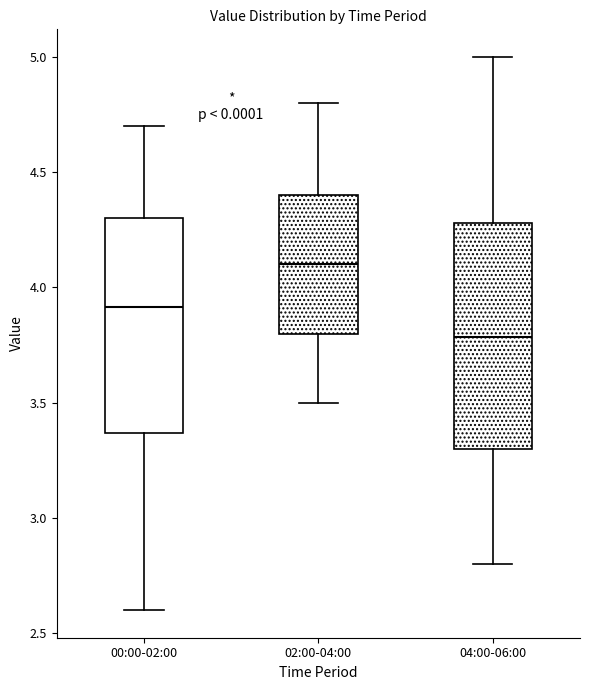

Reading left to right, transcribe this box plot: for each box, give where its median line is, the range the box spans, and where its two whiskers end, as read against the y-axis. The values are not printed on the chart, so give them approximately, as read against the axis.

00:00-02:00: median 3.90, box 3.35 to 4.30, whiskers 2.60 to 4.70
02:00-04:00: median 4.10, box 3.80 to 4.40, whiskers 3.50 to 4.80
04:00-06:00: median 3.80, box 3.30 to 4.30, whiskers 2.80 to 5.00